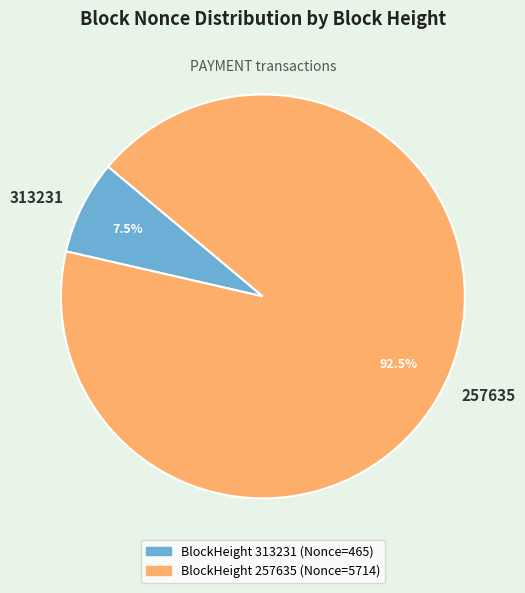

How many slices are in this pie chart?

2